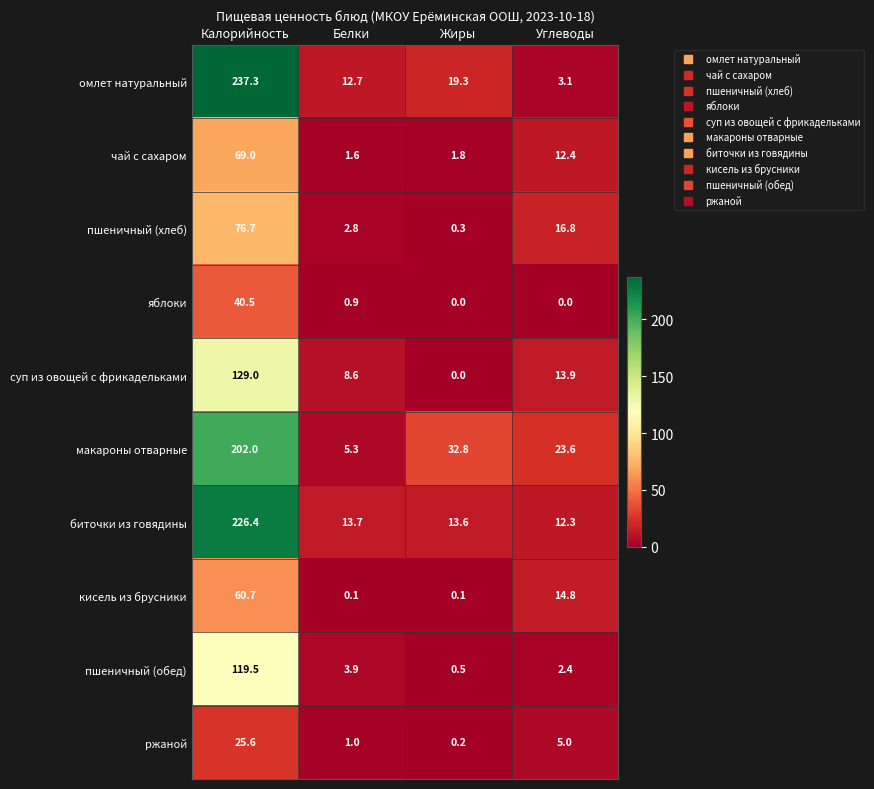

List the series in order of their peak value, lowest first.

ржаной, яблоки, кисель из брусники, чай с сахаром, пшеничный (хлеб), пшеничный (обед), суп из овощей с фрикадельками, макароны отварные, биточки из говядины, омлет натуральный